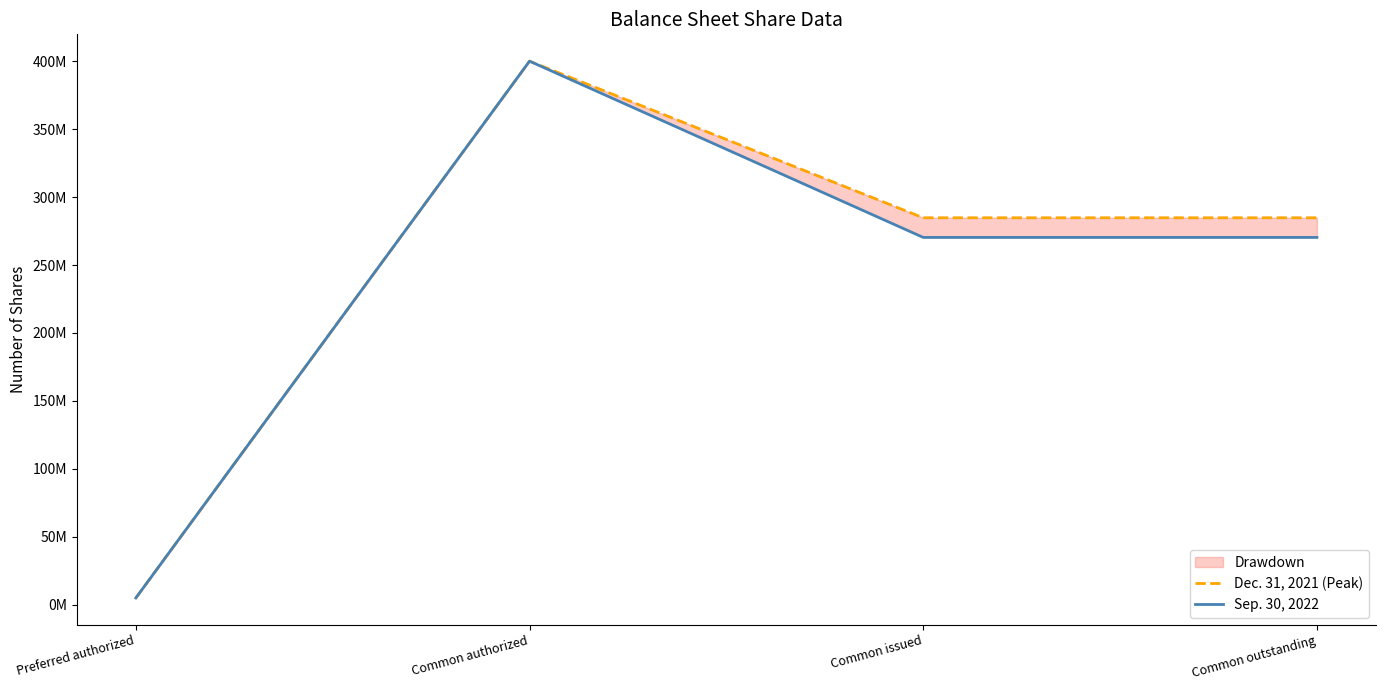

Which series has the largest total across all categories?

Dec. 31, 2021 (Peak)